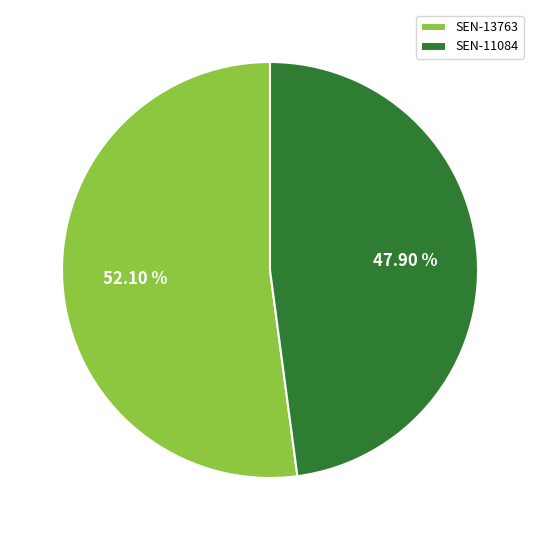

Rank the categories by value from lowest to highest.

SEN-11084, SEN-13763